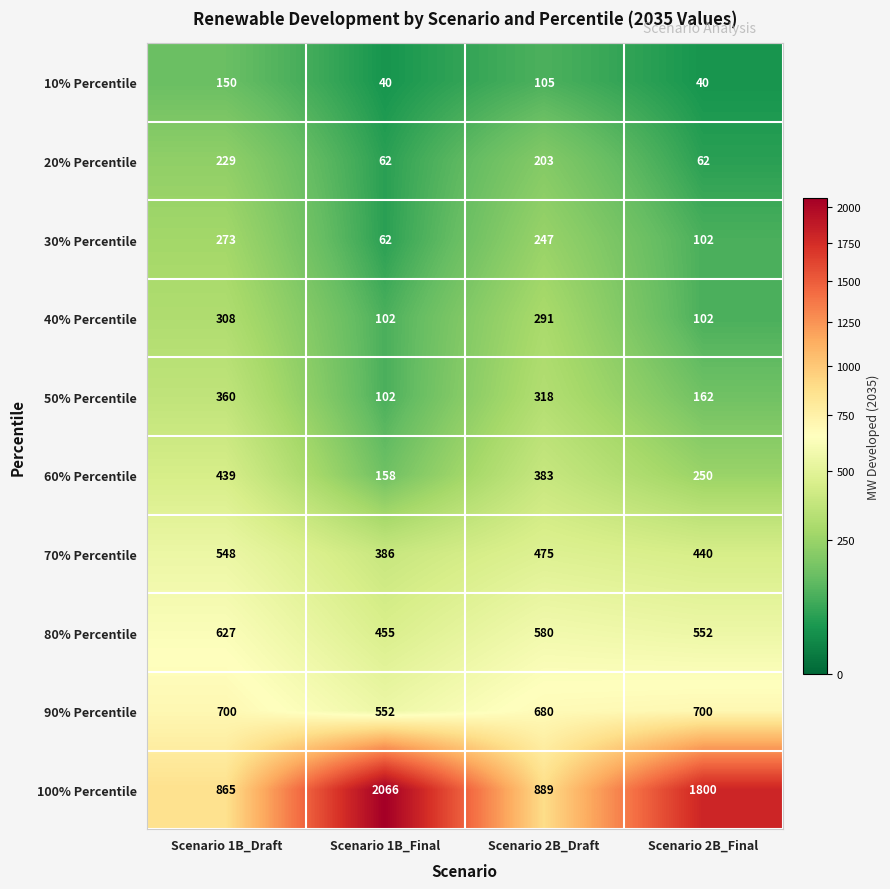

What is the sum of all 60% Percentile values?

1230